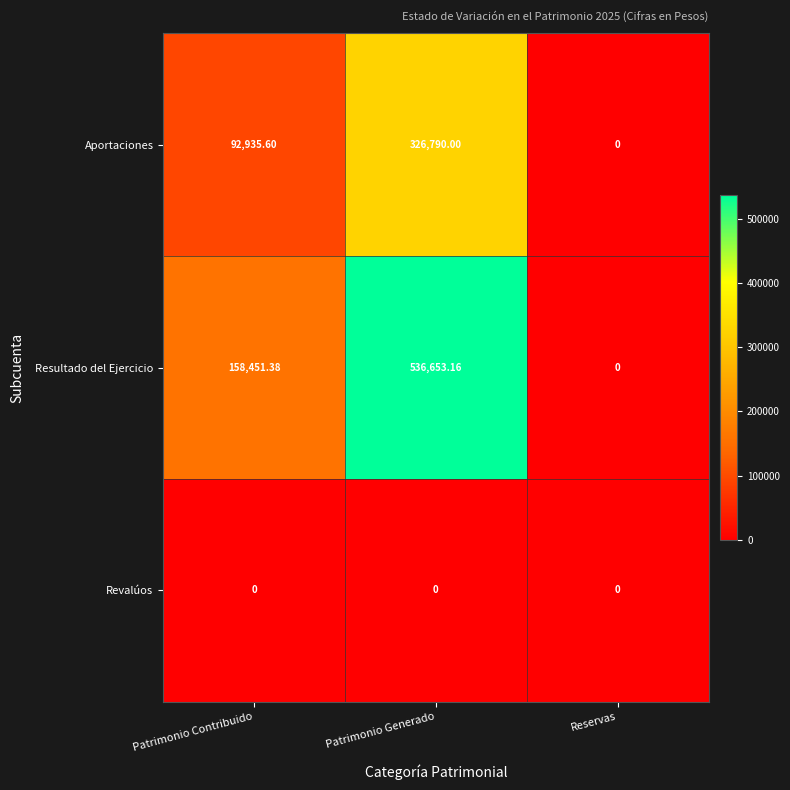

At which category does the chart reach its peak across all series?

Patrimonio Generado